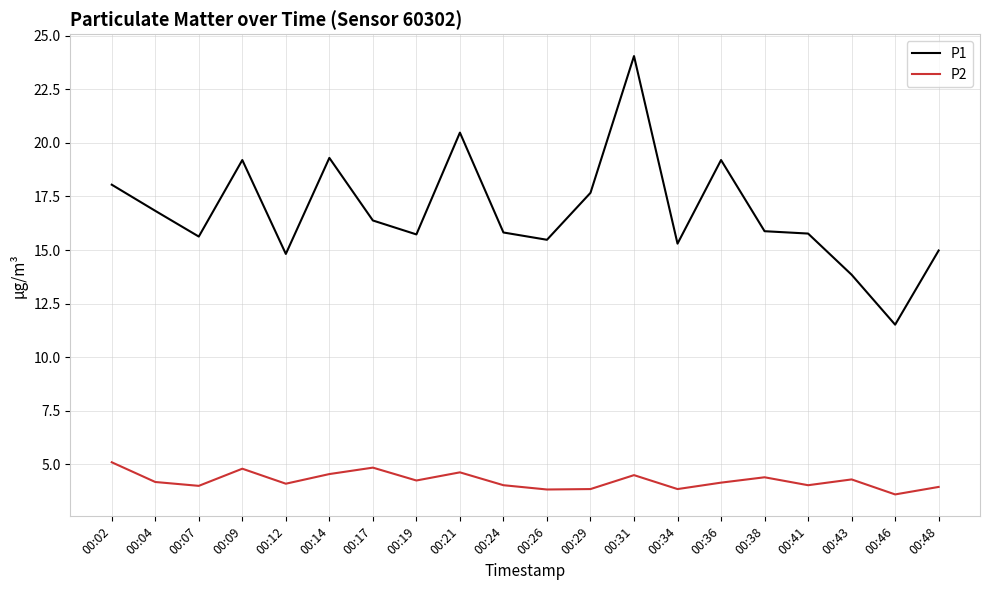

Is it true that P2 equals 3.0 at 00:14?

False